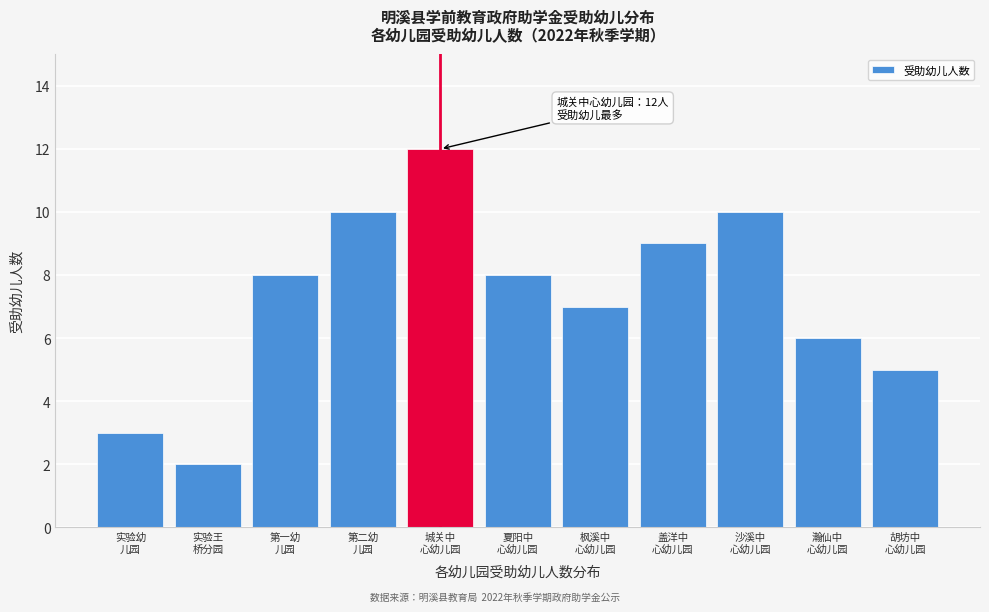

Reading left to right, extract all data points from this chart.

3	2	8	10	12	8	7	9	10	6	5